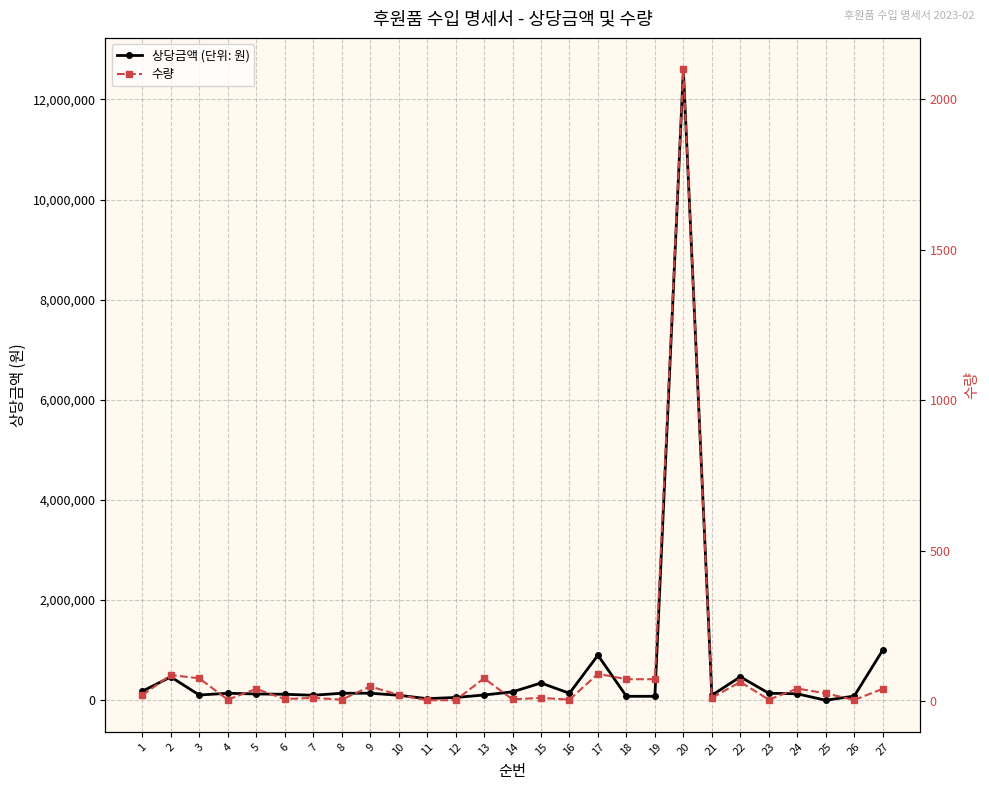

What is the greatest value displayed?

12600000